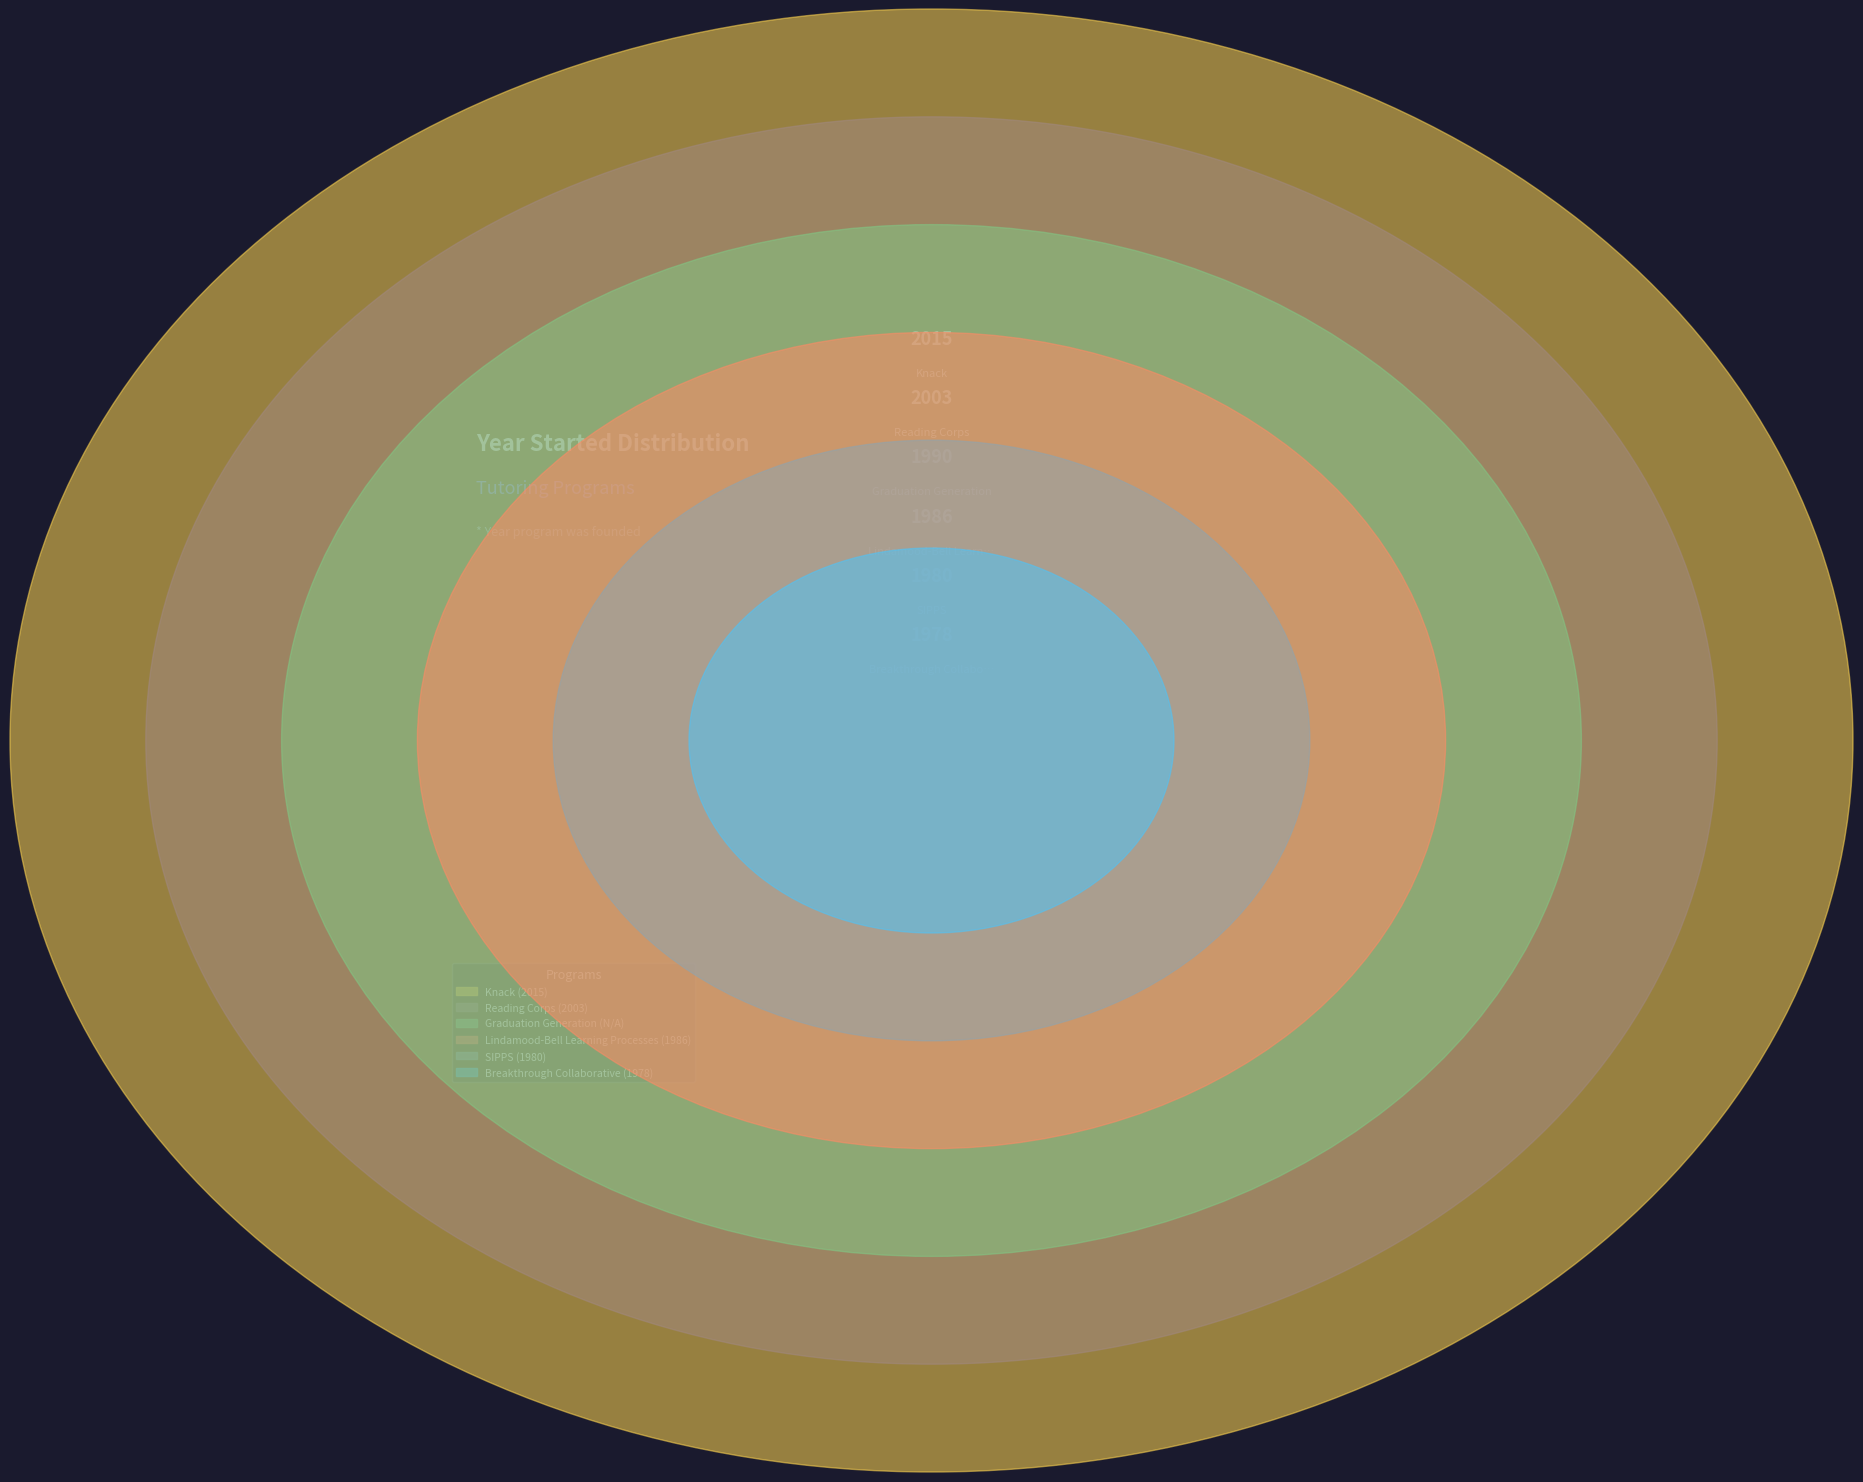

What is the smallest slice in the pie chart?

Graduation Generation